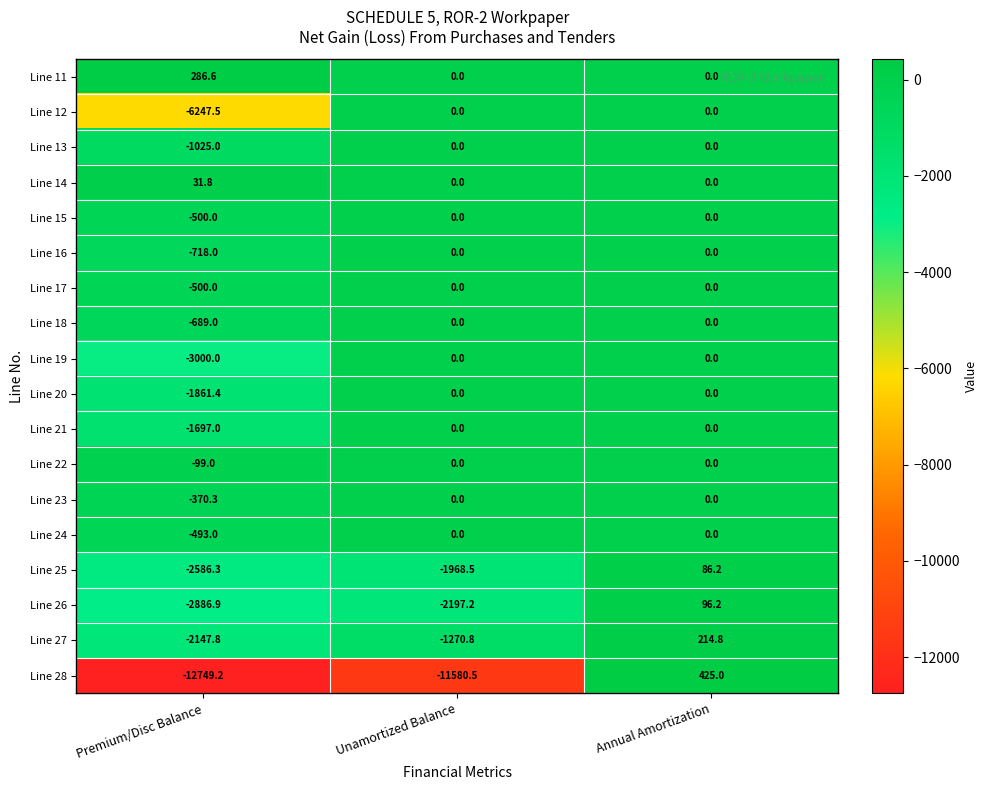

The value of Line 16 at Premium/Disc Balance is -718.0. True or false?

True